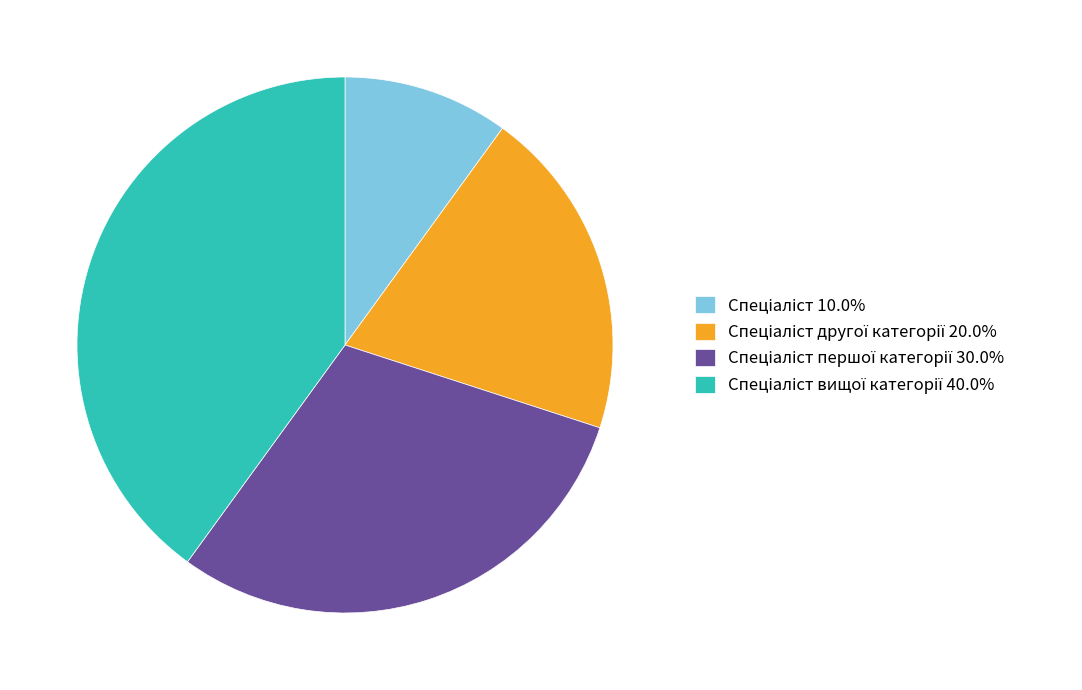

Is there a majority slice in this chart?

No